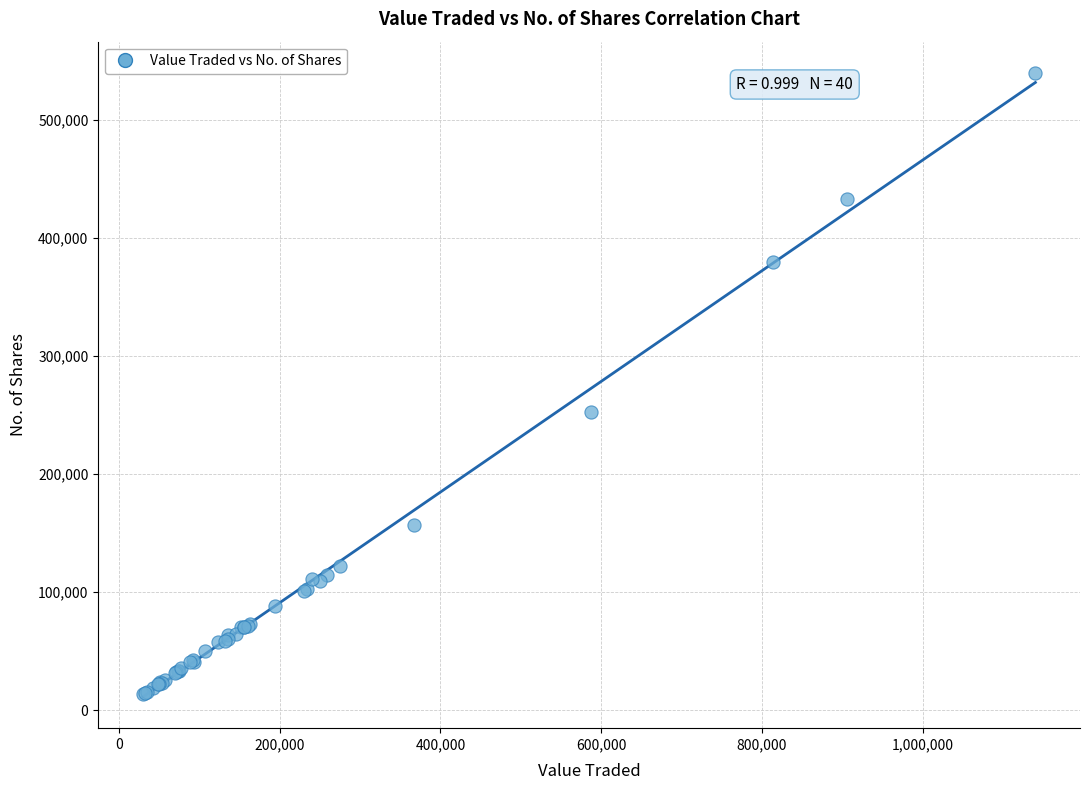

What Y value in the scatter plot is closest to 276687?

252341